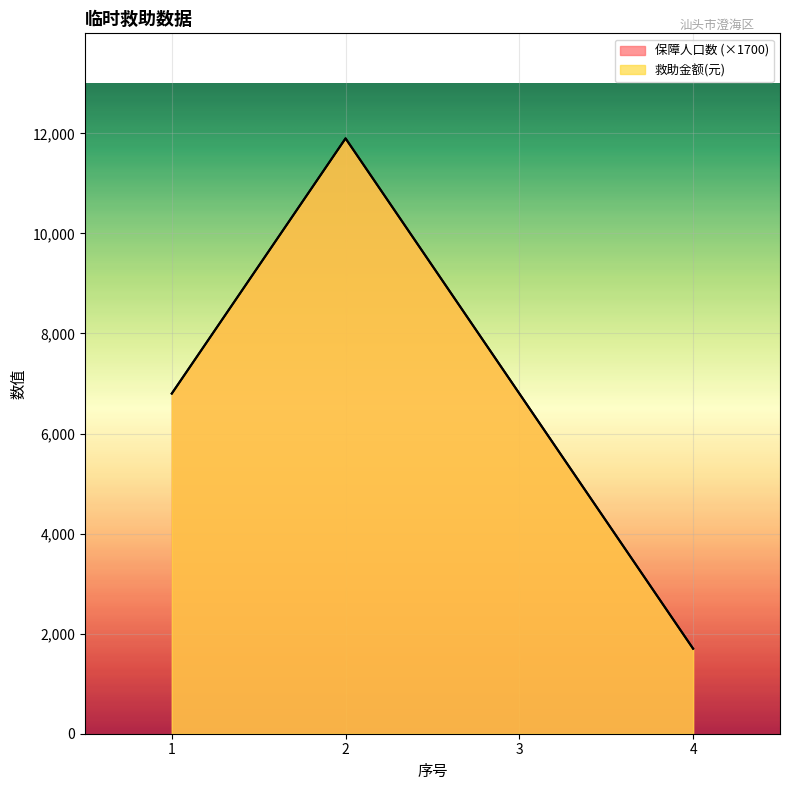

Is it true that 救助金额(元) equals 2276 at 1?

False